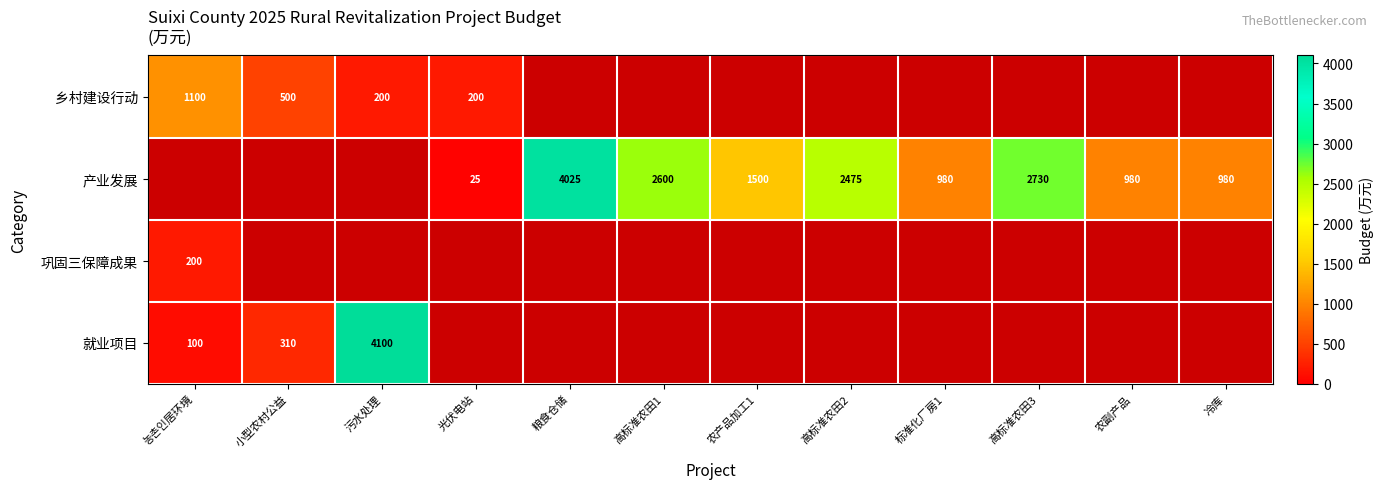

The value of 就业项目 at 小型农村公益 is 310. True or false?

True